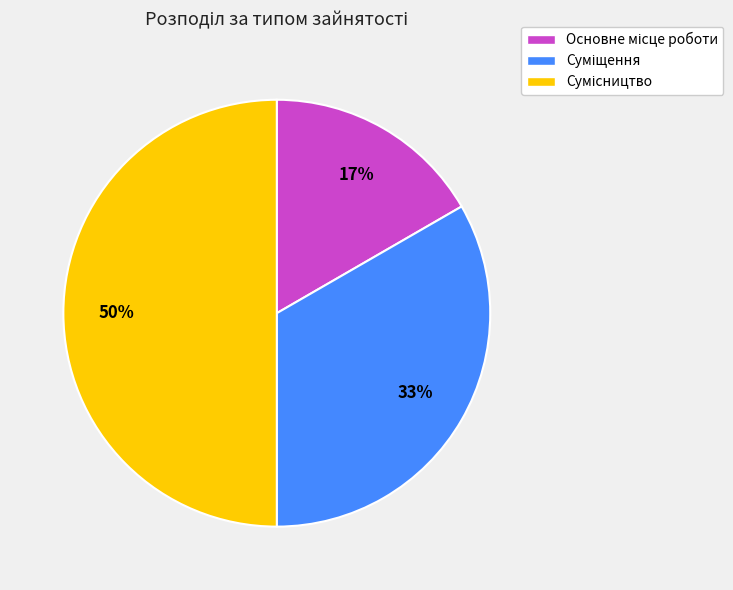

To the nearest percent, what is the difference between the largest and smallest slice percentages?

33%